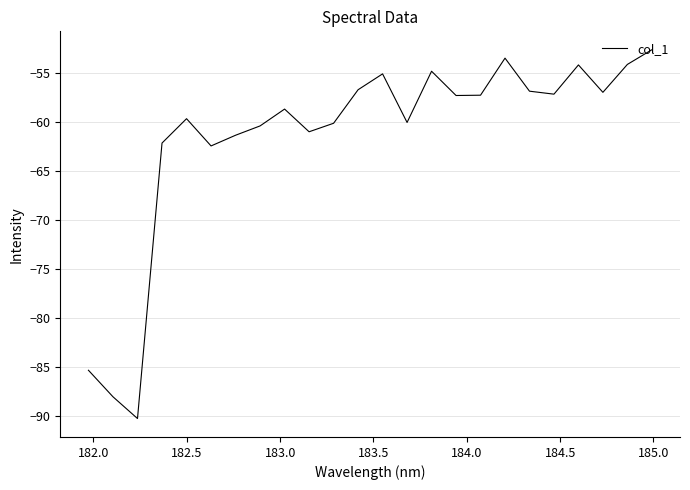

What is the maximum value shown in the chart?

-52.7